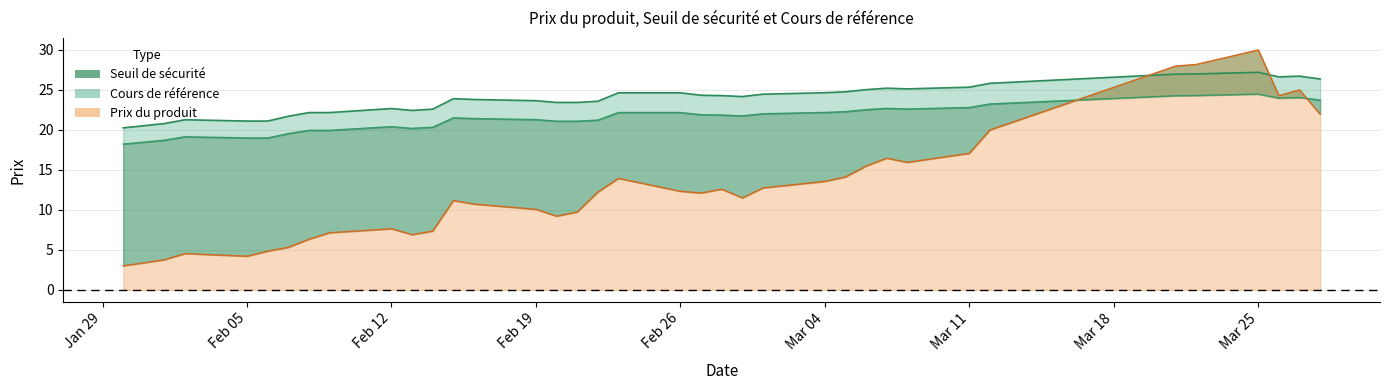

At 2024-03-01, list the series in order from largest to smallest.

Cours de référence, Seuil de sécurité, Prix du produit